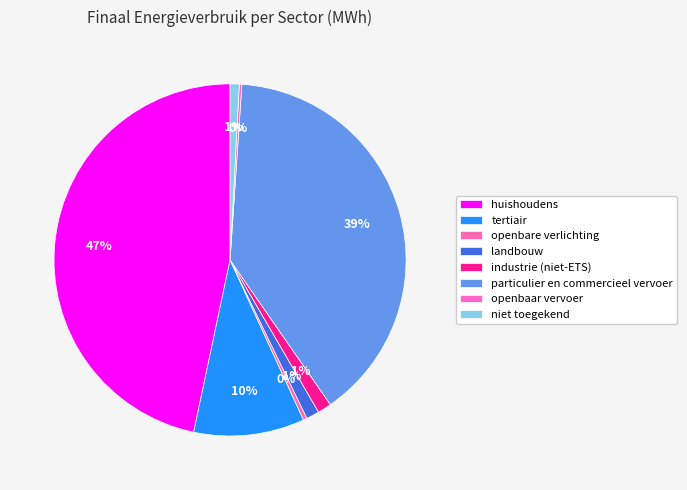

Which category has the biggest portion of the pie?

huishoudens